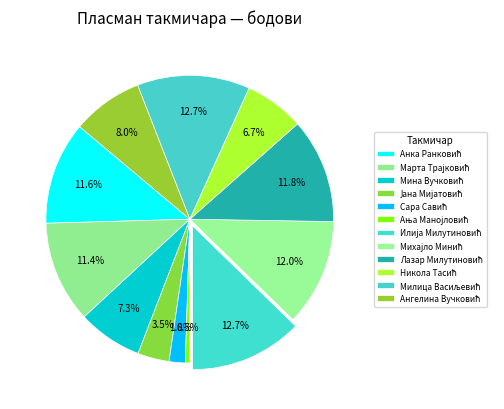

To the nearest percent, what is the combined percentage of Милица Васиљевић and Анка Ранковић?

24%